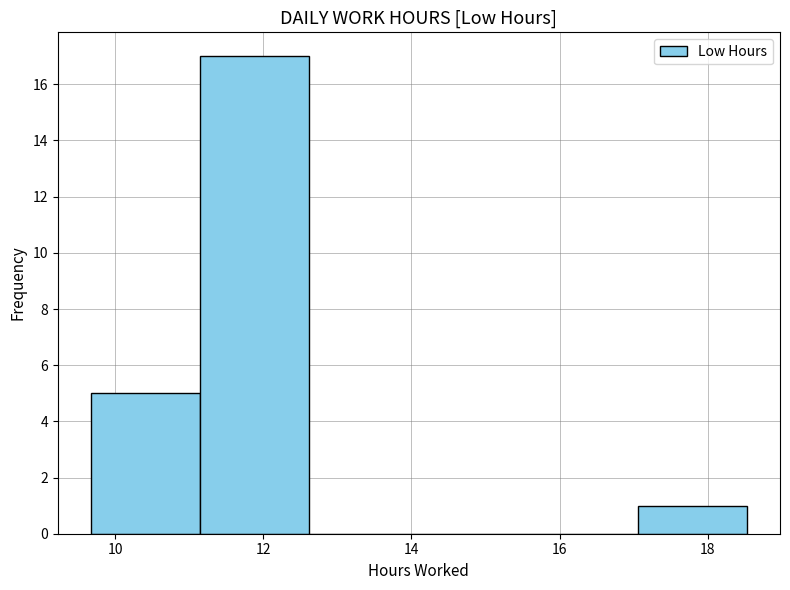

Reading left to right, transcribe this chart: for each bar, give the range it covers on the x-axis and its height. Neither the bar edges nor the heights are printed on the chart, so give them approximately, as read against the axes.

9.6 to 11.2: 5
11.2 to 12.6: 17
12.6 to 14.2: 0
14.2 to 15.6: 0
15.6 to 17.0: 0
17.0 to 18.6: 1